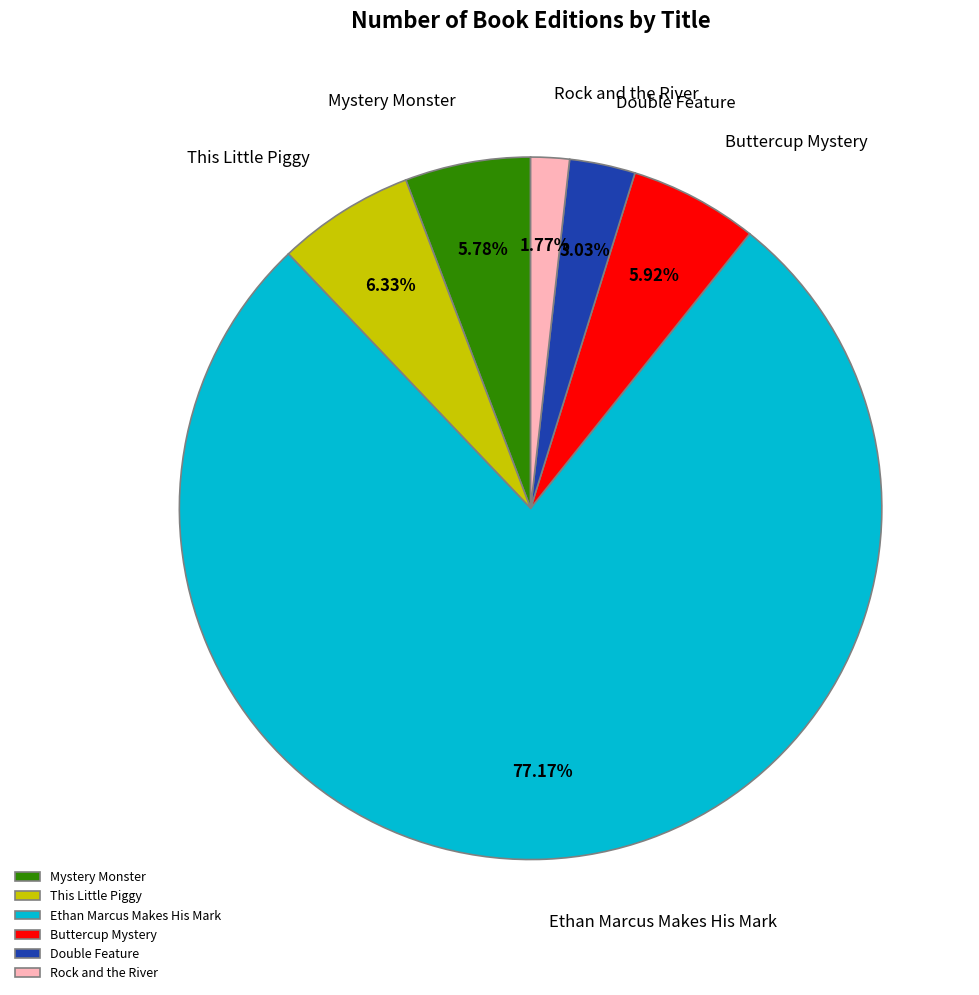

What is the smallest slice in the pie chart?

Rock and the River